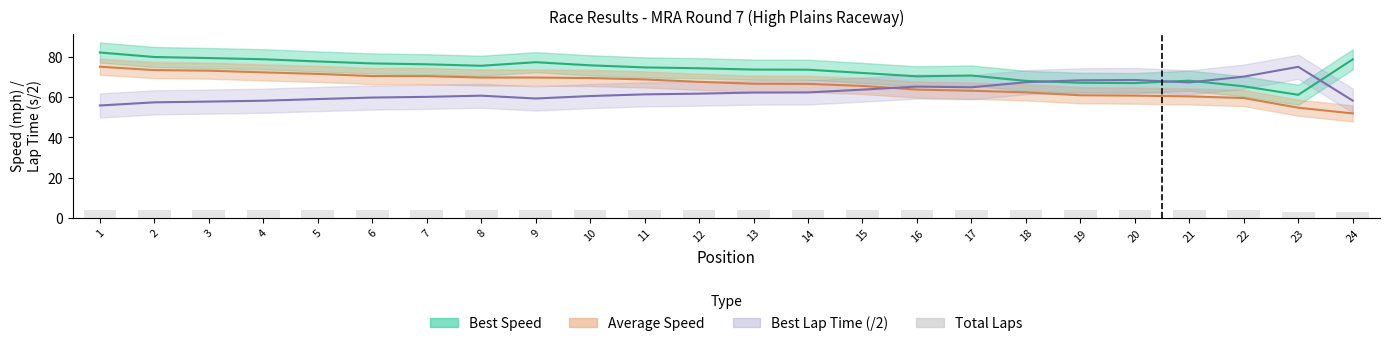

How many values are between 4 and 5?

22